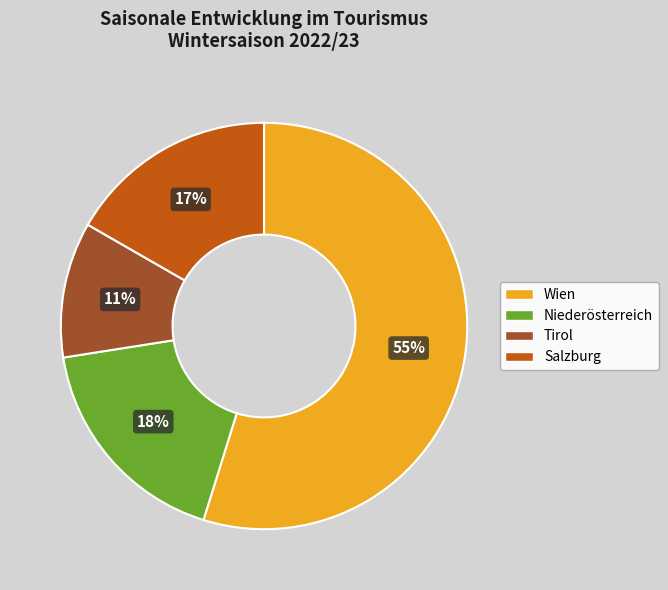

What is the ratio of the value at Niederösterreich to the value at Wien?

0.3